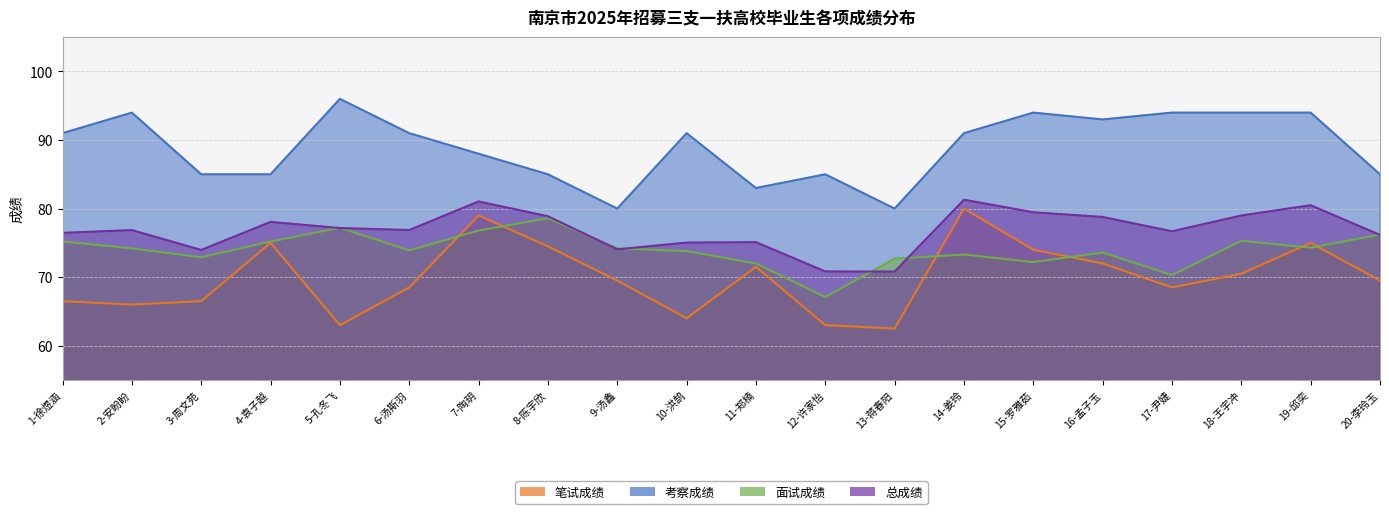

In 考察成绩, how many points are lower than both neighbors (excluding endpoints)?

4